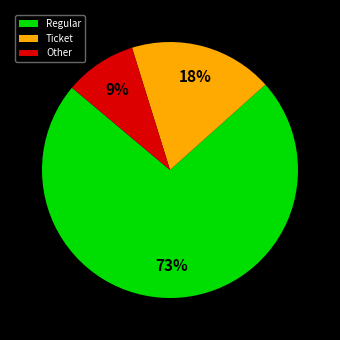

What is the largest slice in the pie chart?

Regular